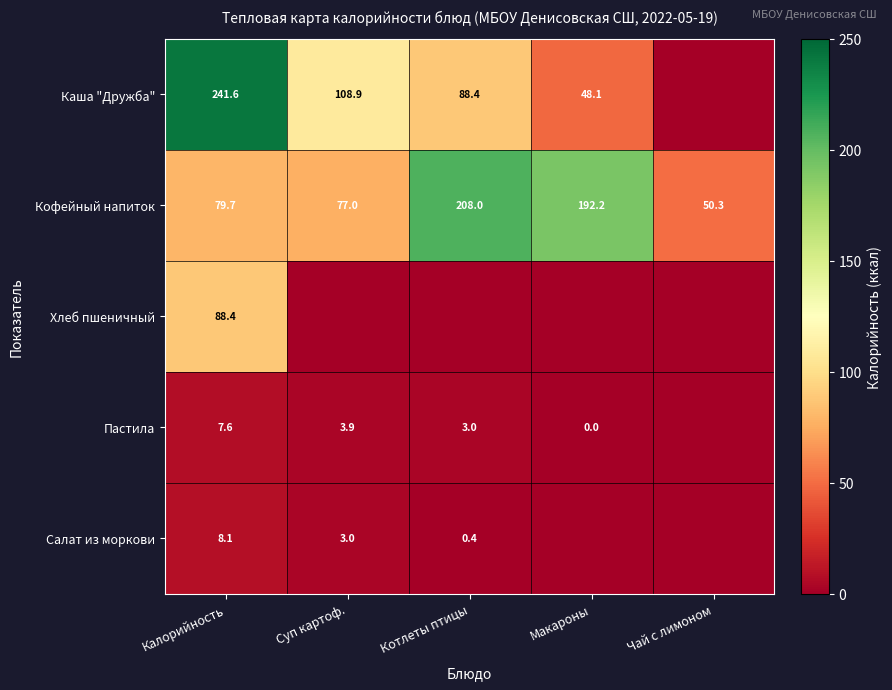

What is the sum of the Кофейный напиток values at Котлеты птицы and Макароны?

400.2